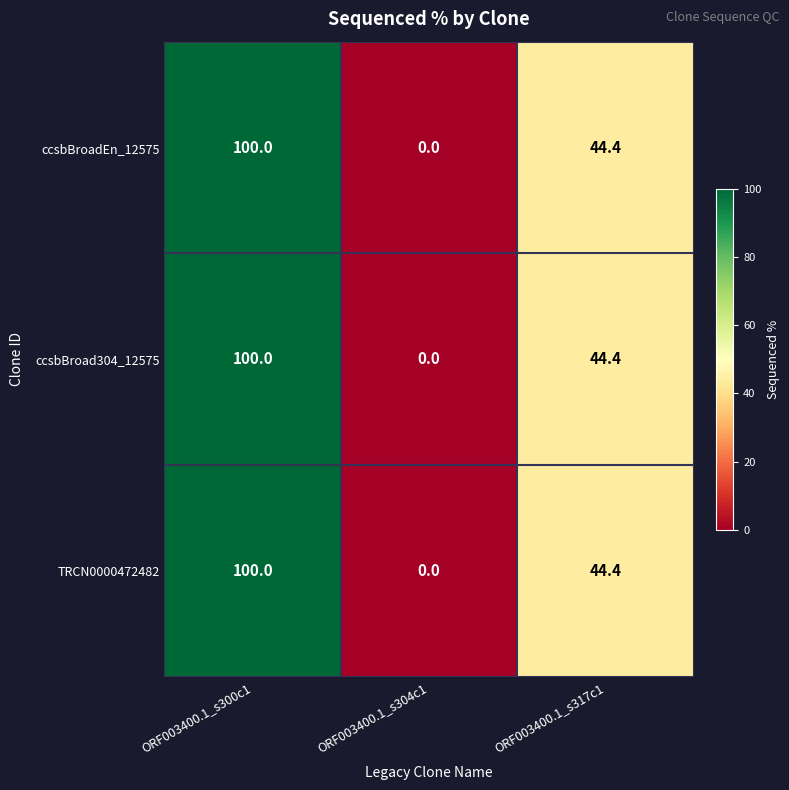

What is the maximum value for ccsbBroadEn_12575?

100.0